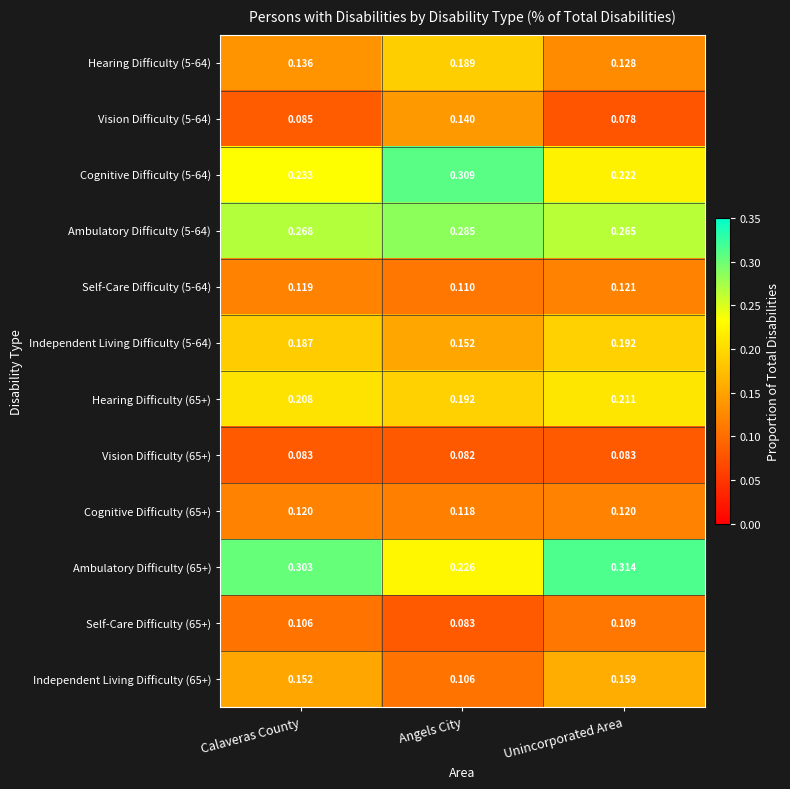

What is the total value across all series at Calaveras County?

2.0